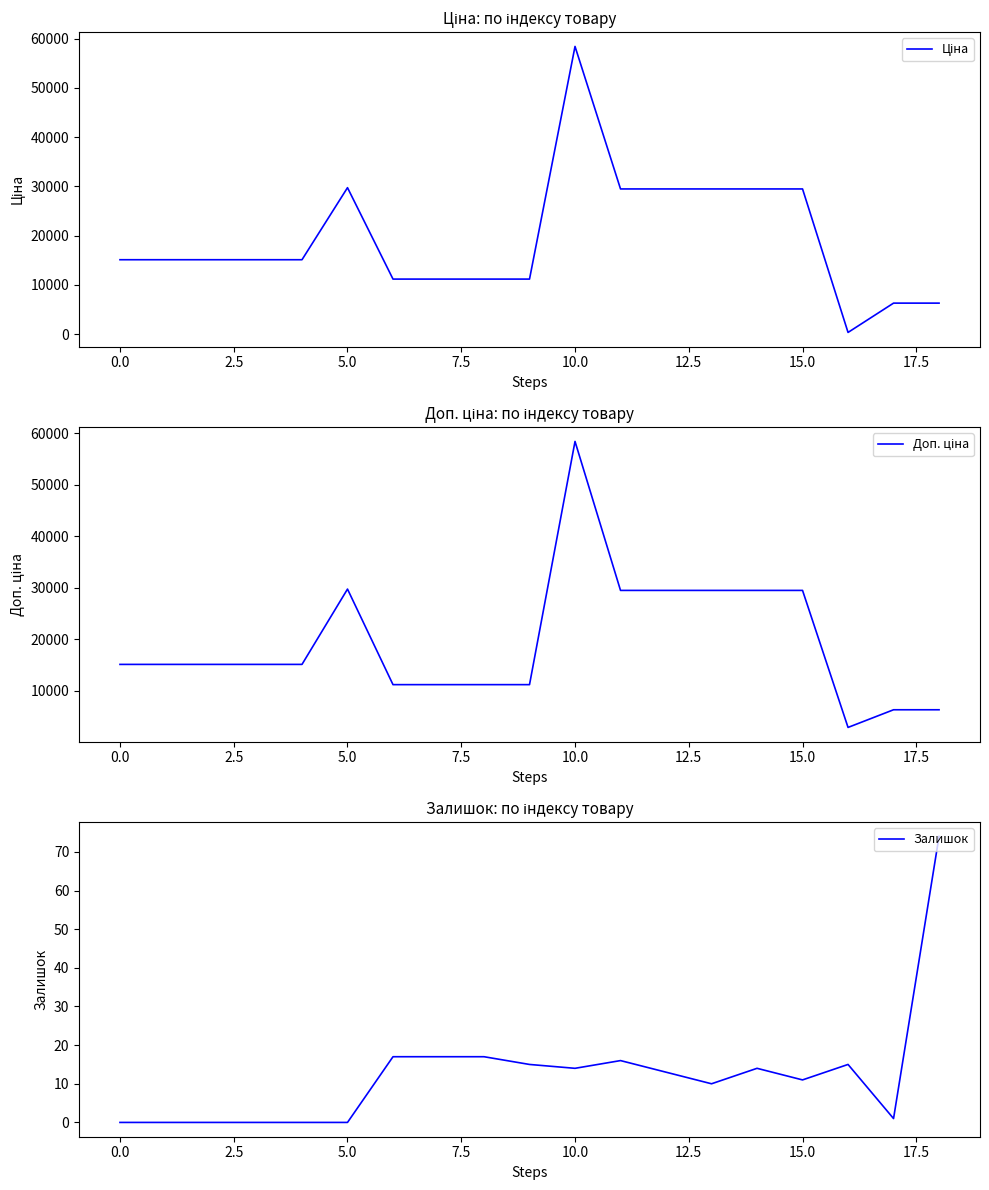

Is it true that Залишок equals 11 at 15.0?

True